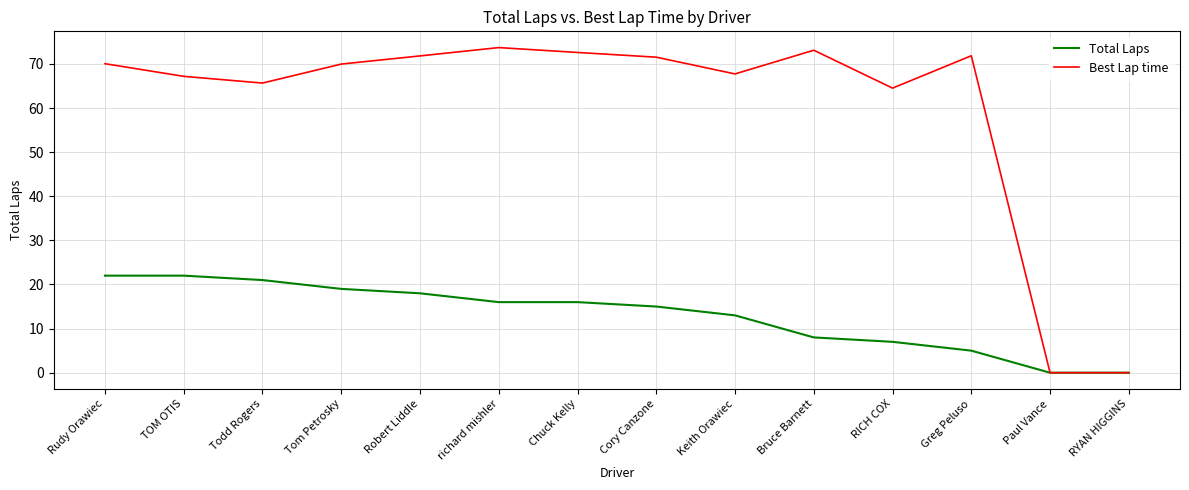

Rank the series at Chuck Kelly from lowest to highest value.

Total Laps, Best Lap time